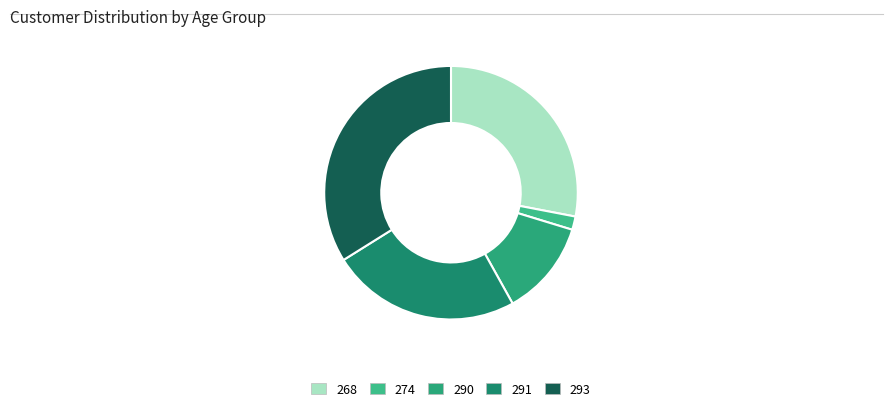

Is there any slice that represents more than half of the pie?

No